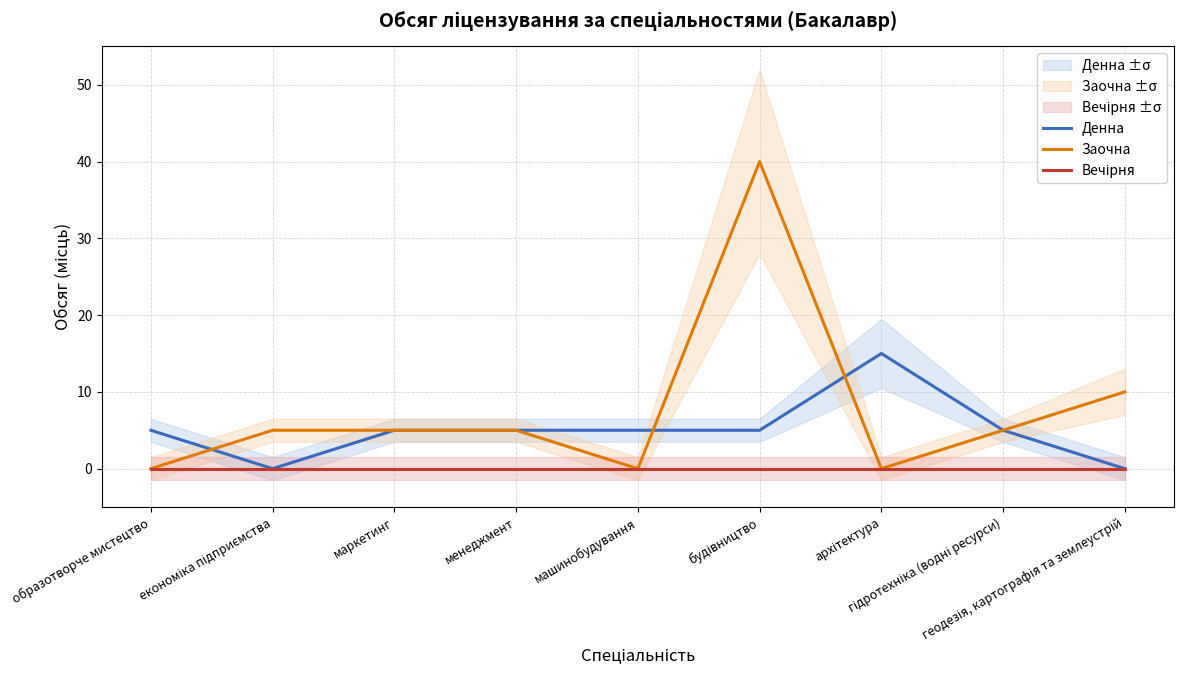

What is the sum of the Заочна values at будівництво and економіка підприємства?

45